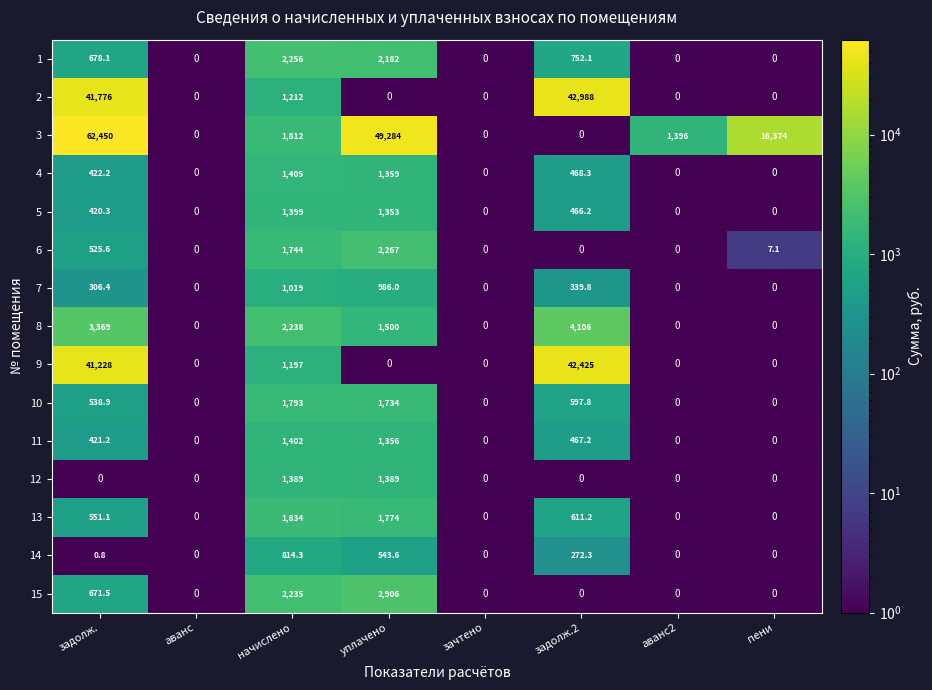

The value of 13 at задолж.2 is 611.2. True or false?

True